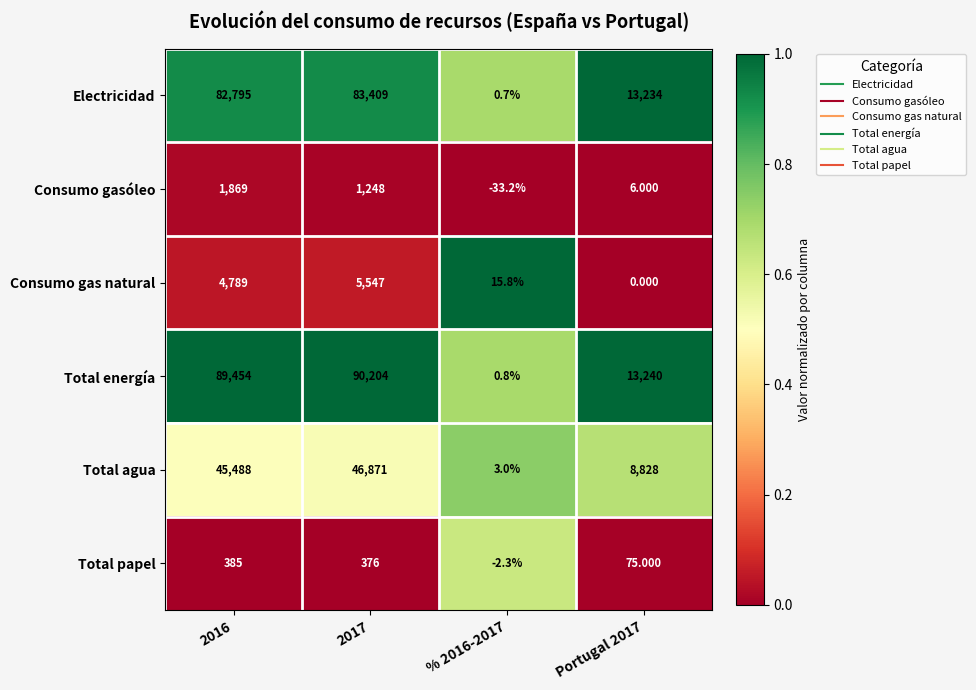

Which series changed the most between % 2016-2017 and Portugal 2017?

Total energía